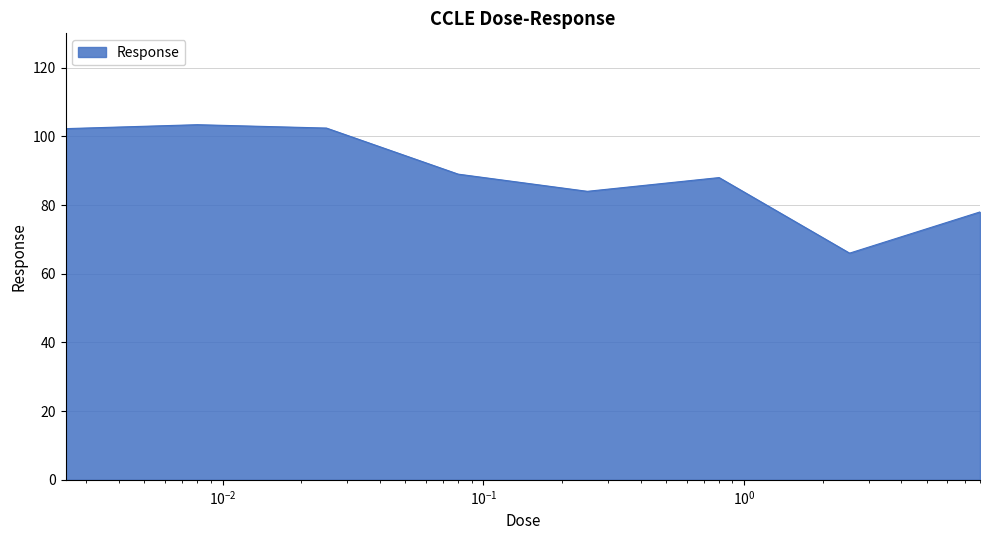

How many lines are shown in the chart?

1